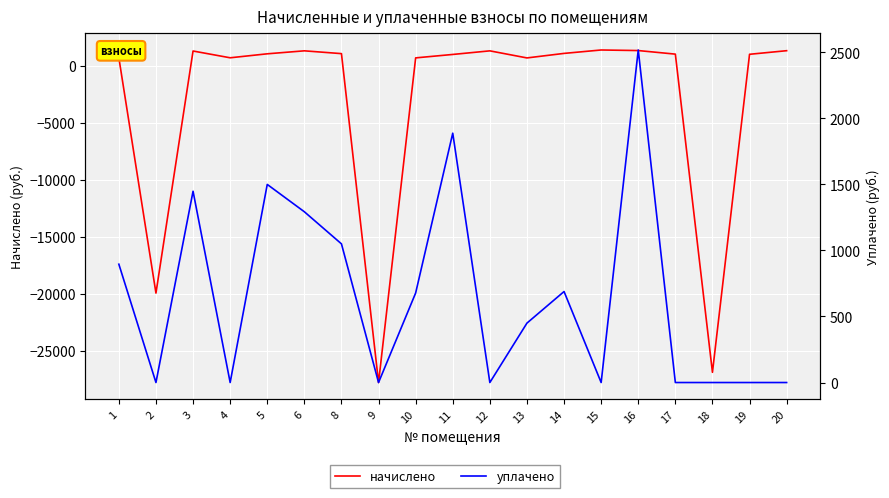

What is the value of the уплачено point at the 12th from the left?

449.9